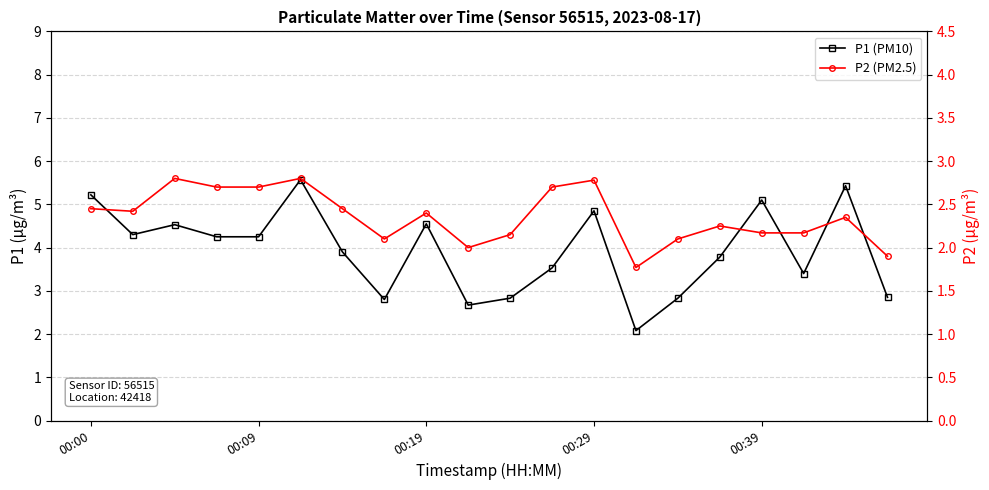

True or false: P1 (PM10) has a value of 2.9 at 19.

True